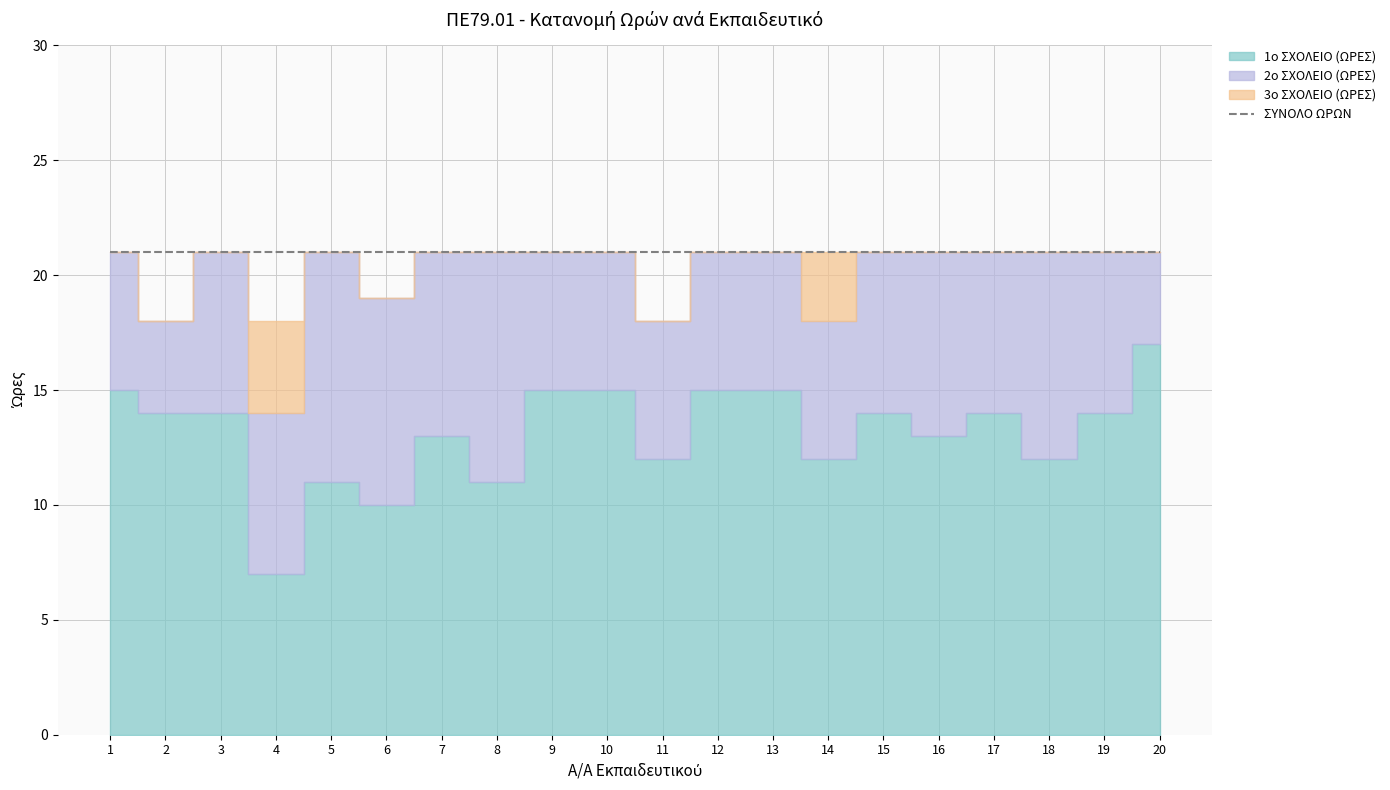

How many lines are shown in the chart?

4